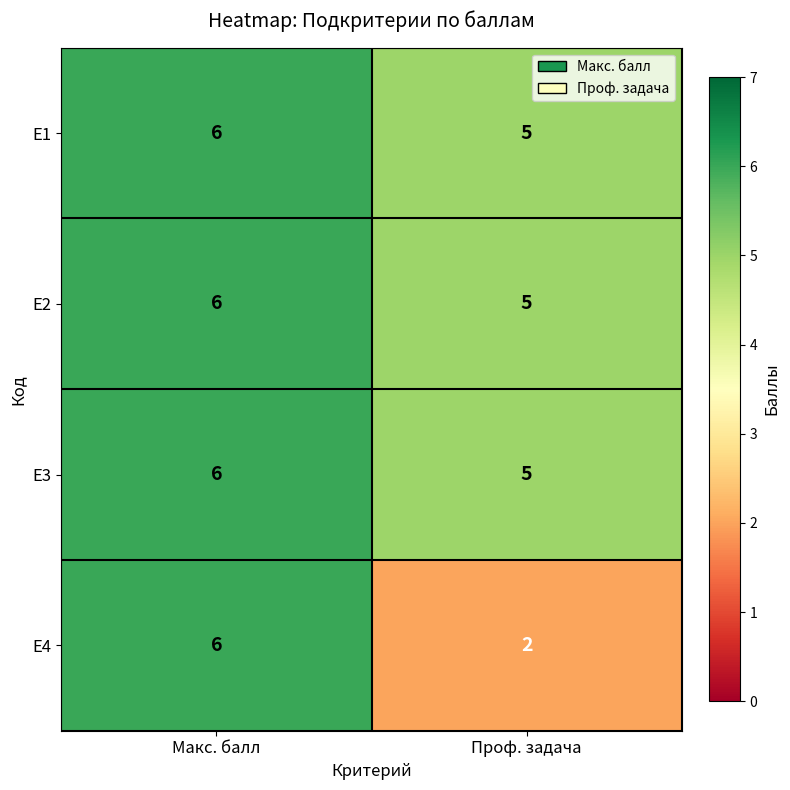

Reading left to right, list all the values displayed in this chart.

Е1: 6	5
Е2: 6	5
Е3: 6	5
Е4: 6	2